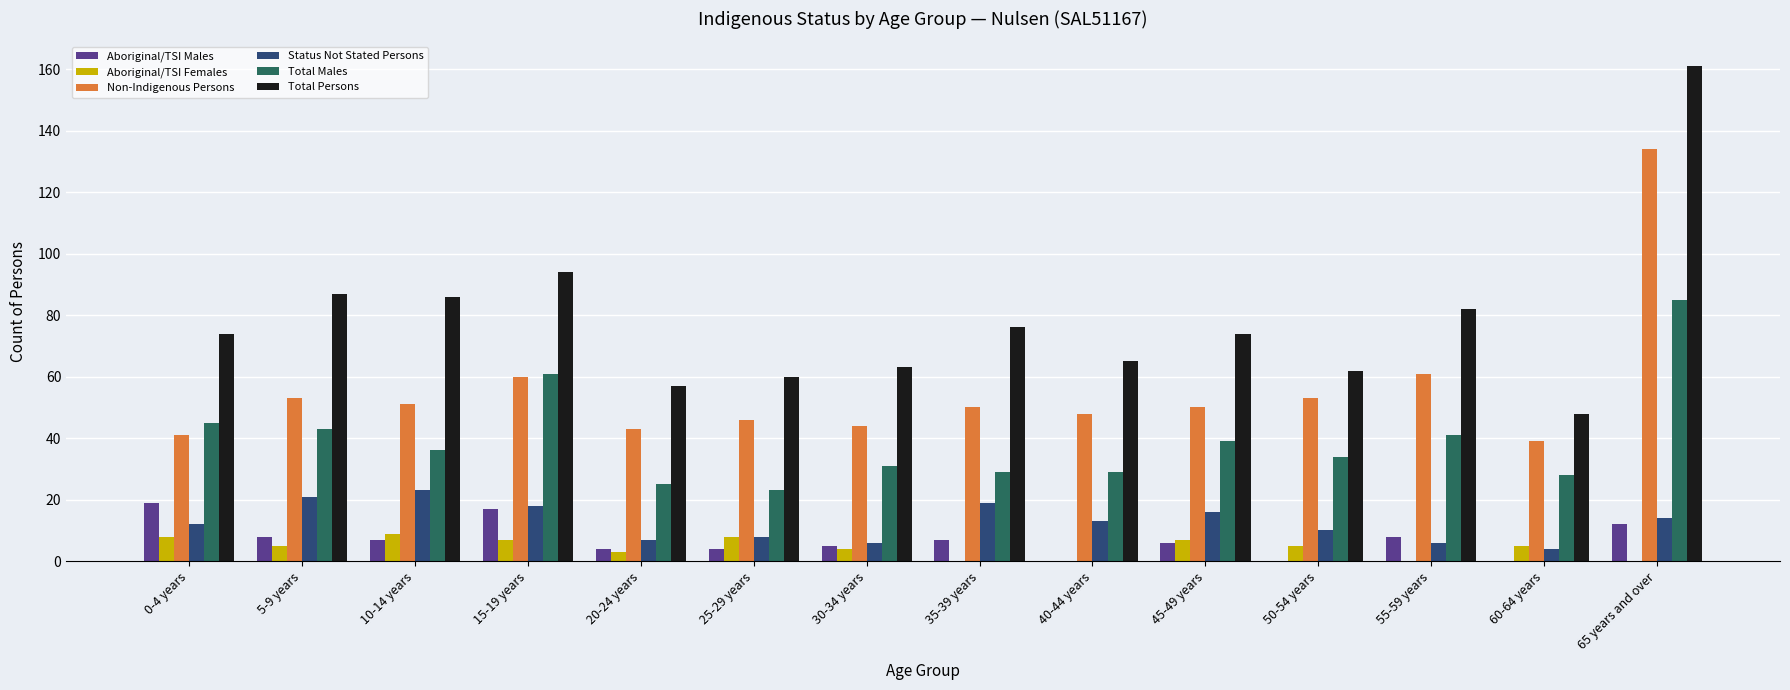

How many categories are shown in the chart?

14